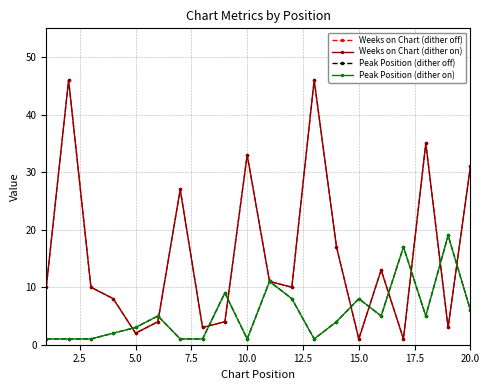

How many data points in Peak Position (dither off) are above 5?

7